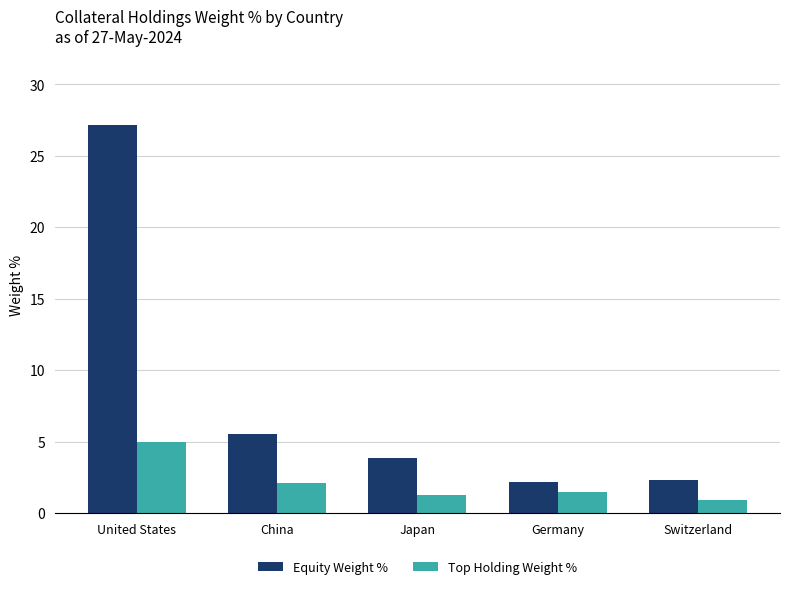

What is the total value across all series at United States?

32.1